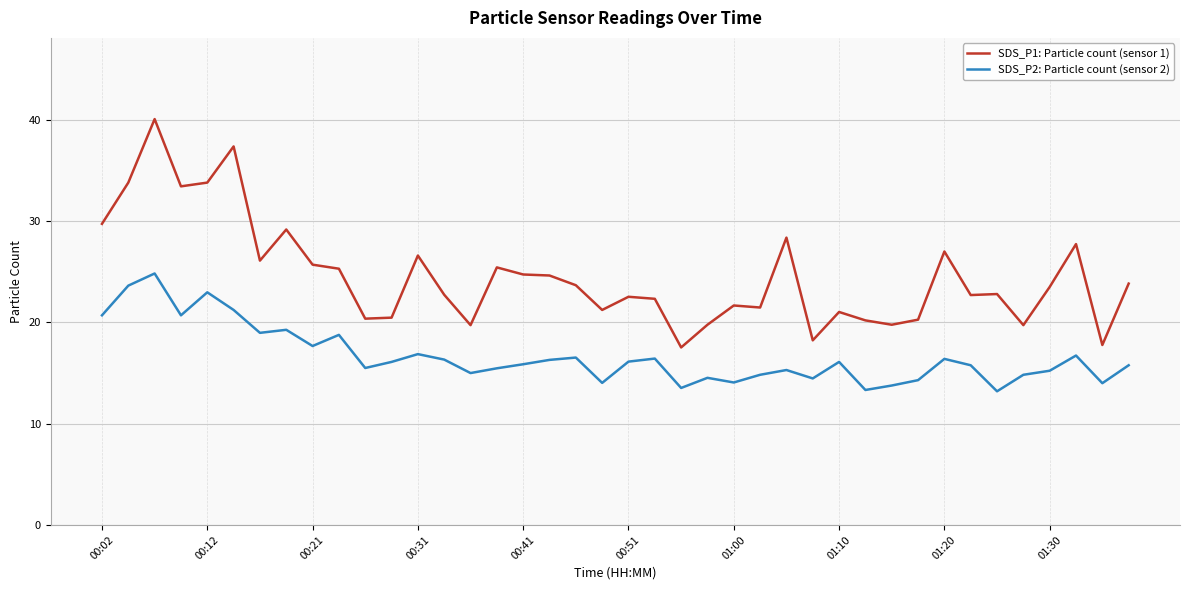

What are all the series names shown in the legend?

SDS_P1: Particle count (sensor 1), SDS_P2: Particle count (sensor 2)